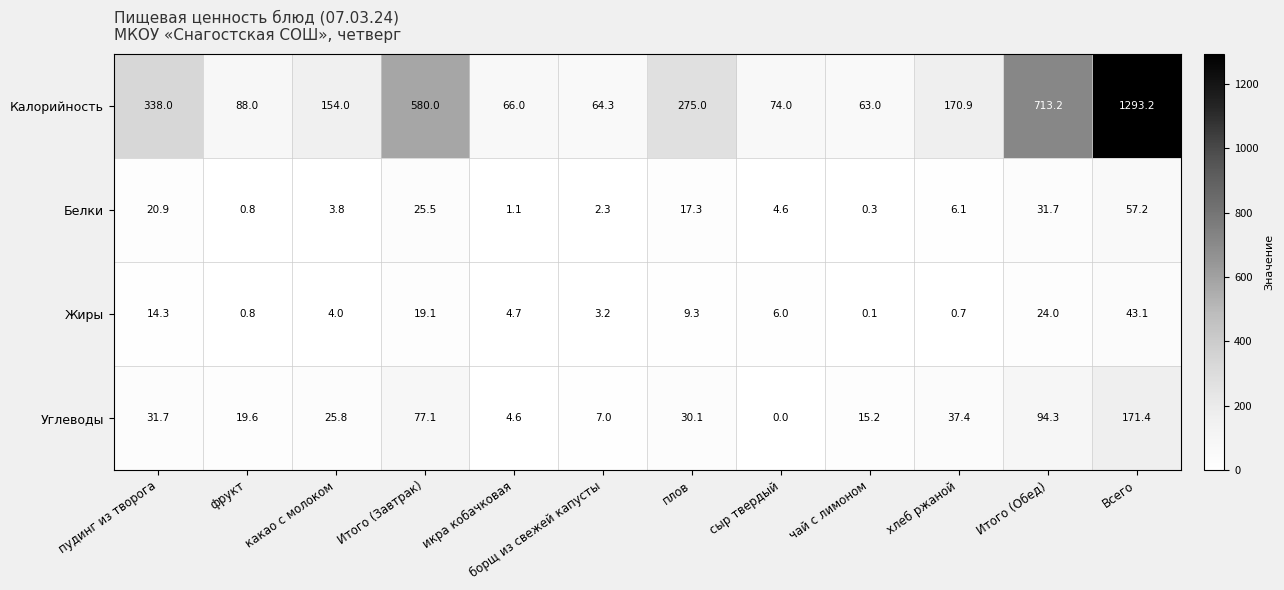

Which series has the largest range (max minus min)?

Калорийность